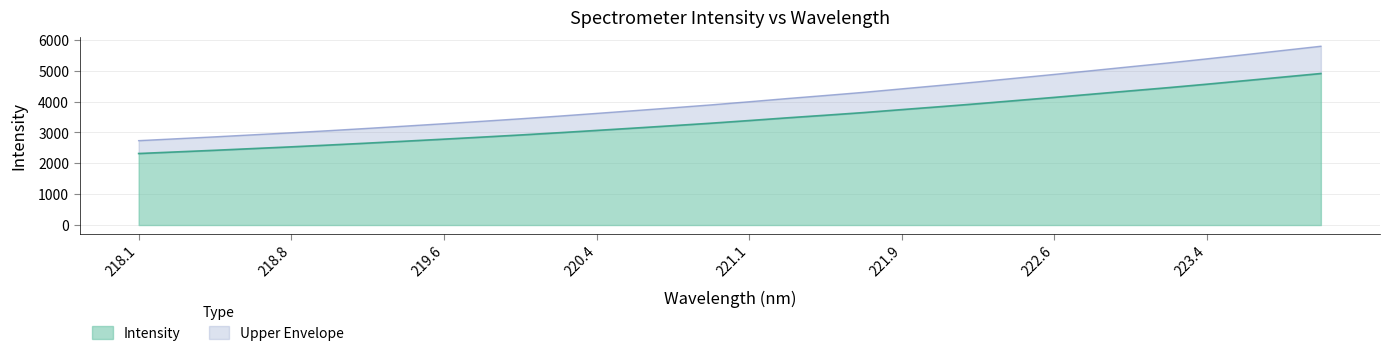

What is the difference between the maximum and minimum values in the Intensity series?

2592.1